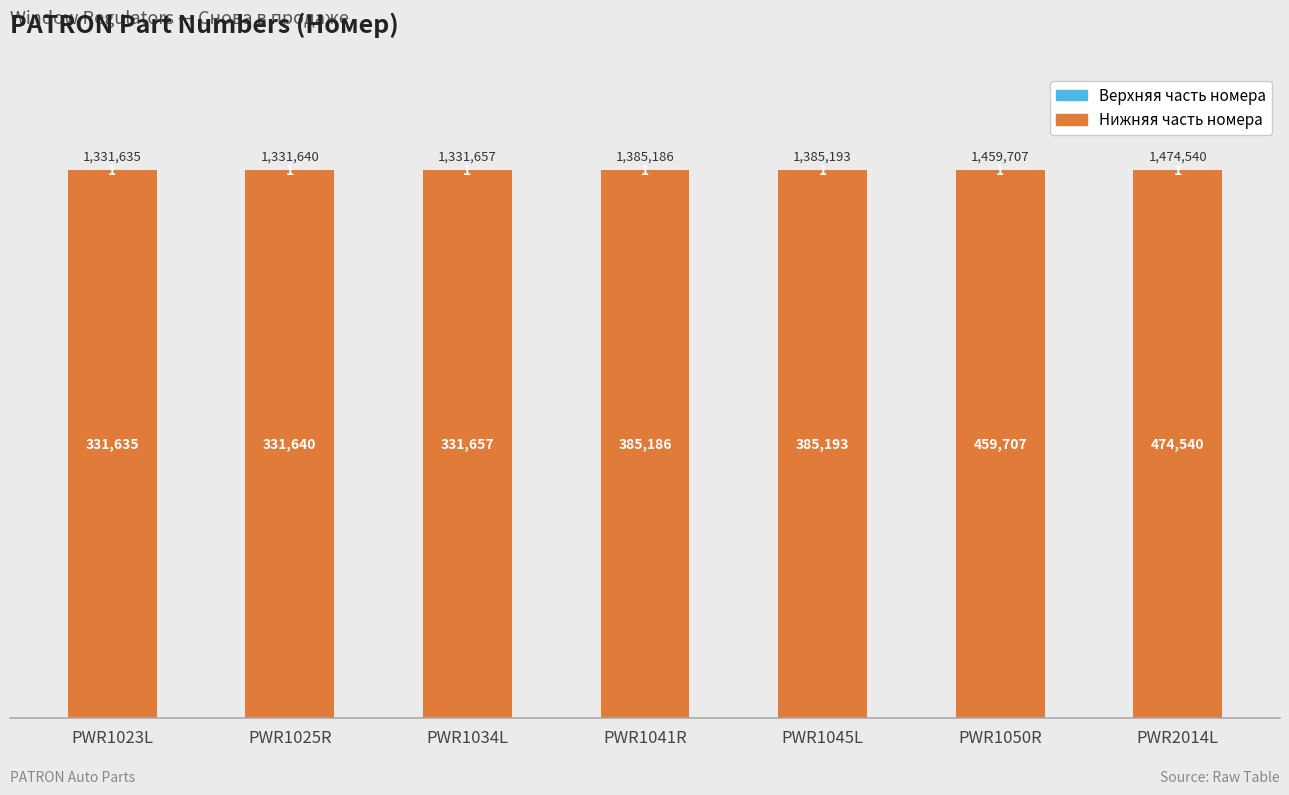

List the series in order of their peak value, lowest first.

Верхняя часть номера, Нижняя часть номера